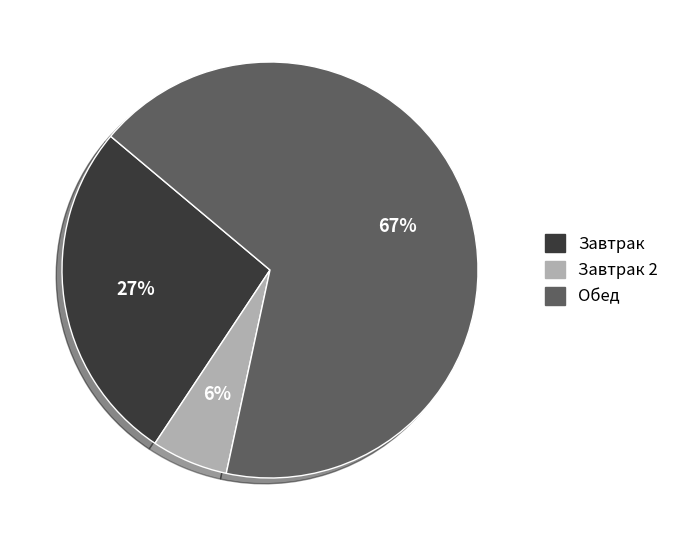

Does any single category account for the majority?

Yes